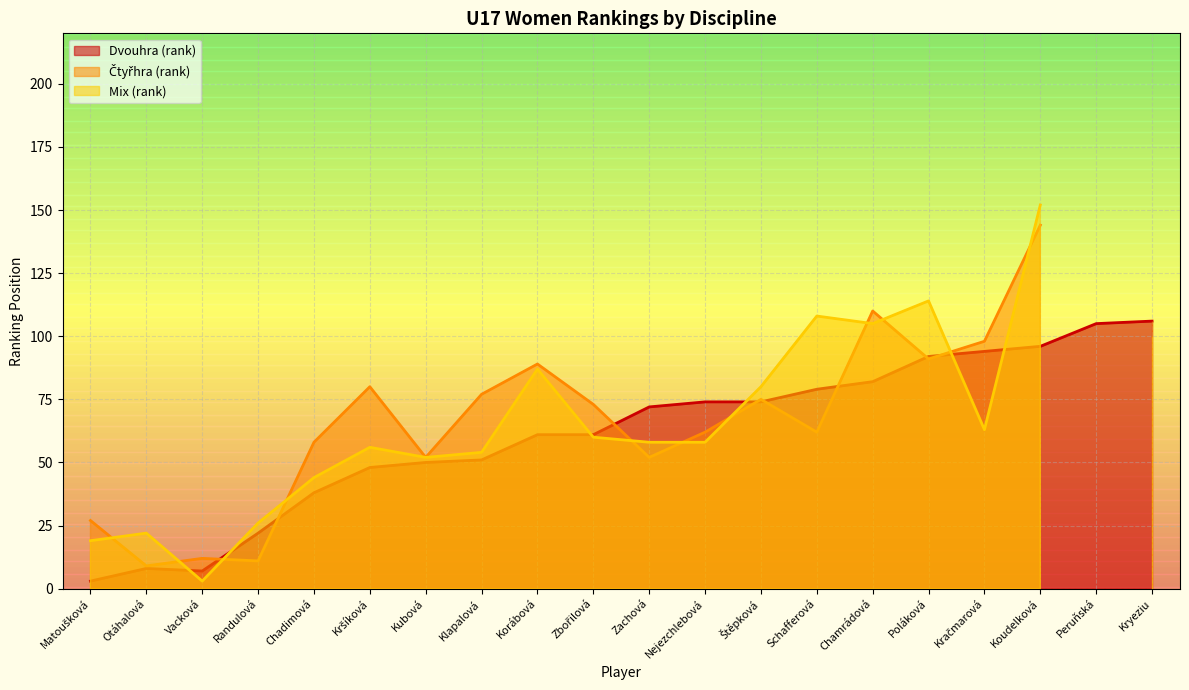

What is the label of the 4th point from the left?

Randulová